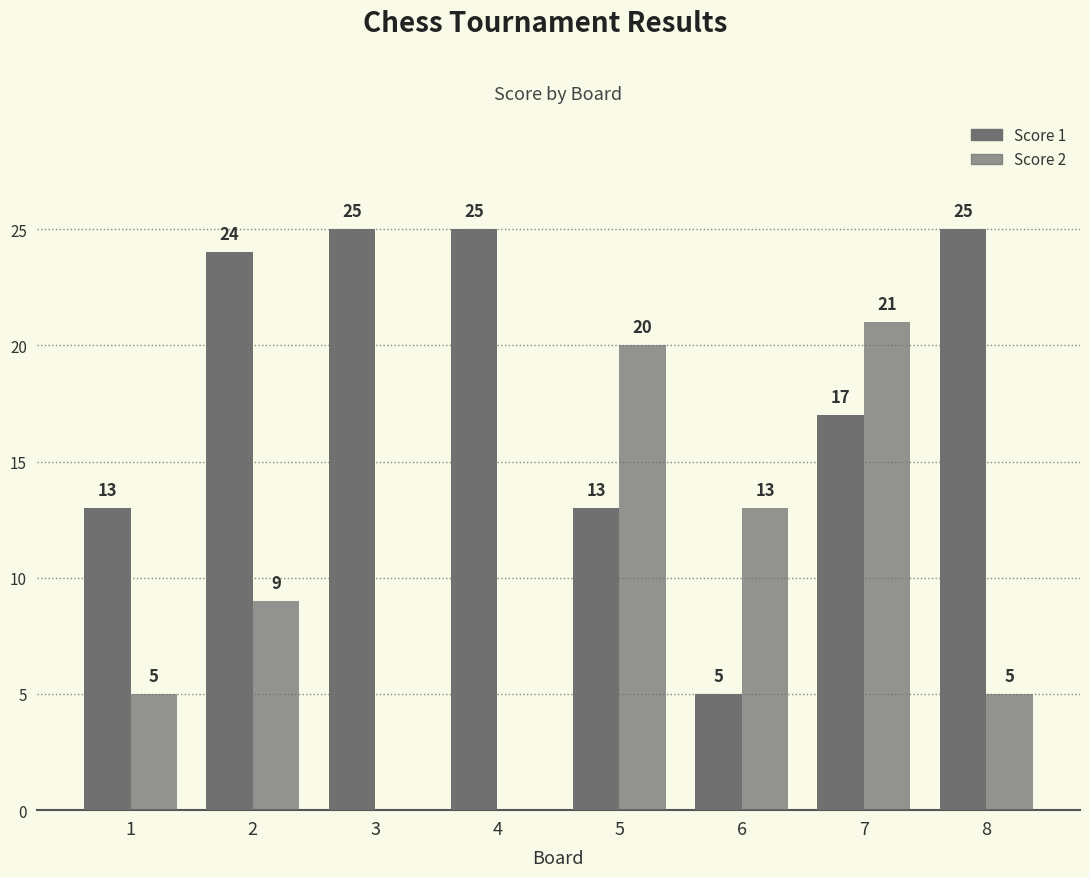

Rank the series at 5 from lowest to highest value.

Score 1, Score 2